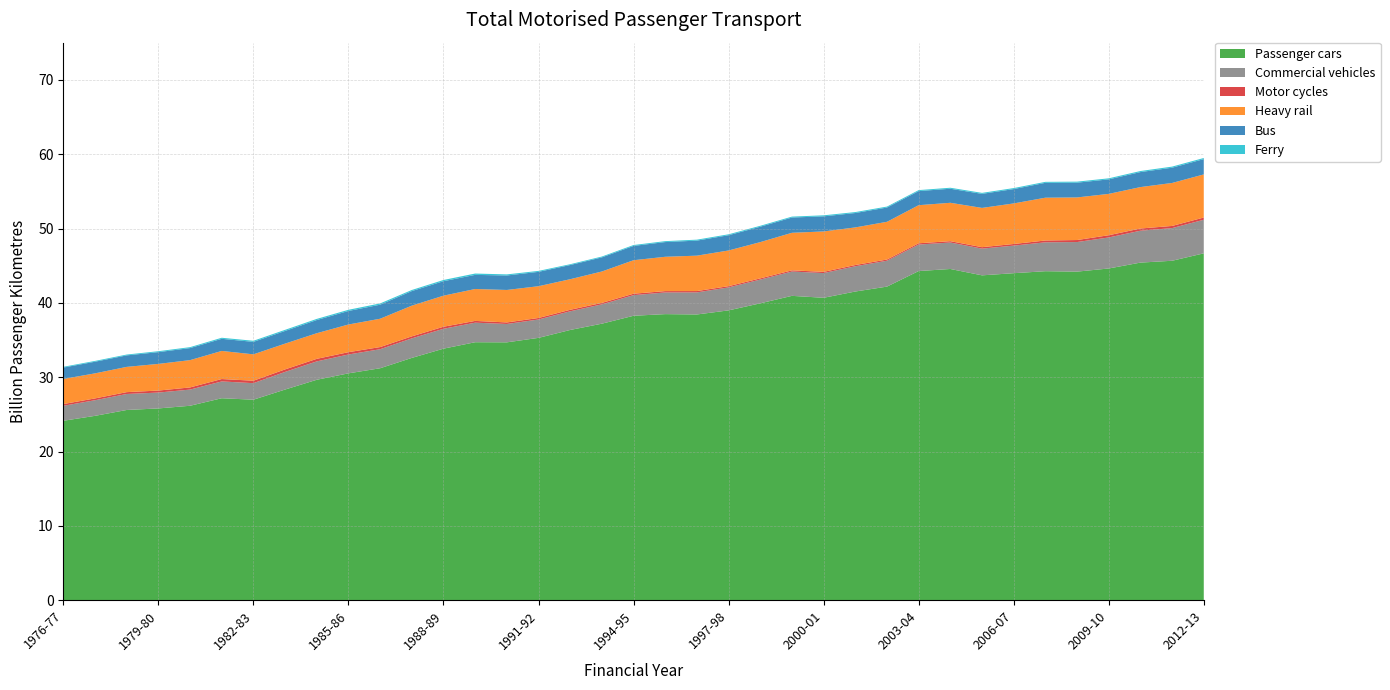

Reading right to left, transcribe all the data shown in this chart.

Passenger cars: 2012-13=46.7	2011-12=45.7	2010-11=45.4	2009-10=44.6	2008-09=44.2	2007-08=44.3	2006-07=44.0	2005-06=43.7	2004-05=44.6	2003-04=44.3	2002-03=42.2	2001-02=41.5	2000-01=40.7	1999-00=40.9	1998-99=39.9	1997-98=39.0	1996-97=38.4	1995-96=38.5	1994-95=38.3	1993-94=37.2	1992-93=36.4	1991-92=35.3	1990-91=34.7	1989-90=34.7	1988-89=33.8	1987-88=32.6	1986-87=31.2	1985-86=30.5	1984-85=29.7	1983-84=28.3	1982-83=27.0	1981-82=27.2	1980-81=26.2	1979-80=25.8	1978-79=25.6	1977-78=24.8	1976-77=24.1
Commercial vehicles: 2012-13=4.5	2011-12=4.4	2010-11=4.3	2009-10=4.2	2008-09=4.0	2007-08=3.9	2006-07=3.7	2005-06=3.6	2004-05=3.6	2003-04=3.6	2002-03=3.5	2001-02=3.4	2000-01=3.3	1999-00=3.3	1998-99=3.2	1997-98=3.1	1996-97=3.0	1995-96=2.9	1994-95=2.8	1993-94=2.6	1992-93=2.5	1991-92=2.5	1990-91=2.5	1989-90=2.6	1988-89=2.7	1987-88=2.6	1986-87=2.6	1985-86=2.5	1984-85=2.5	1983-84=2.4	1982-83=2.2	1981-82=2.3	1980-81=2.2	1979-80=2.1	1978-79=2.2	1977-78=2.1	1976-77=2.0
Motor cycles: 2012-13=0.3	2011-12=0.3	2010-11=0.3	2009-10=0.3	2008-09=0.3	2007-08=0.2	2006-07=0.2	2005-06=0.2	2004-05=0.2	2003-04=0.2	2002-03=0.2	2001-02=0.2	2000-01=0.2	1999-00=0.2	1998-99=0.2	1997-98=0.2	1996-97=0.2	1995-96=0.2	1994-95=0.2	1993-94=0.2	1992-93=0.2	1991-92=0.2	1990-91=0.2	1989-90=0.2	1988-89=0.3	1987-88=0.3	1986-87=0.3	1985-86=0.3	1984-85=0.3	1983-84=0.3	1982-83=0.3	1981-82=0.3	1980-81=0.3	1979-80=0.3	1978-79=0.2	1977-78=0.2	1976-77=0.2
Heavy rail: 2012-13=5.8	2011-12=5.8	2010-11=5.6	2009-10=5.6	2008-09=5.7	2007-08=5.8	2006-07=5.5	2005-06=5.3	2004-05=5.2	2003-04=5.1	2002-03=5.1	2001-02=5.1	2000-01=5.4	1999-00=5.1	1998-99=4.9	1997-98=4.8	1996-97=4.8	1995-96=4.6	1994-95=4.5	1993-94=4.2	1992-93=4.1	1991-92=4.3	1990-91=4.4	1989-90=4.3	1988-89=4.2	1987-88=4.1	1986-87=3.8	1985-86=3.7	1984-85=3.4	1983-84=3.5	1982-83=3.5	1981-82=3.8	1980-81=3.7	1979-80=3.6	1978-79=3.4	1977-78=3.4	1976-77=3.4
Bus: 2012-13=2.1	2011-12=2.1	2010-11=2.0	2009-10=2.0	2008-09=2.0	2007-08=2.0	2006-07=1.9	2005-06=1.9	2004-05=1.9	2003-04=1.9	2002-03=1.9	2001-02=1.9	2000-01=2.0	1999-00=2.1	1998-99=2.1	1997-98=2.1	1996-97=2.0	1995-96=2.0	1994-95=1.9	1993-94=1.9	1992-93=1.9	1991-92=1.9	1990-91=1.9	1989-90=1.9	1988-89=1.9	1987-88=2.0	1986-87=1.9	1985-86=1.8	1984-85=1.8	1983-84=1.7	1982-83=1.7	1981-82=1.6	1980-81=1.6	1979-80=1.6	1978-79=1.5	1977-78=1.6	1976-77=1.5
Ferry: 2012-13=0.2	2011-12=0.1	2010-11=0.1	2009-10=0.1	2008-09=0.1	2007-08=0.1	2006-07=0.1	2005-06=0.1	2004-05=0.1	2003-04=0.1	2002-03=0.1	2001-02=0.1	2000-01=0.1	1999-00=0.1	1998-99=0.1	1997-98=0.1	1996-97=0.1	1995-96=0.1	1994-95=0.1	1993-94=0.1	1992-93=0.1	1991-92=0.1	1990-91=0.1	1989-90=0.2	1988-89=0.2	1987-88=0.1	1986-87=0.2	1985-86=0.2	1984-85=0.2	1983-84=0.1	1982-83=0.1	1981-82=0.1	1980-81=0.1	1979-80=0.1	1978-79=0.1	1977-78=0.1	1976-77=0.1